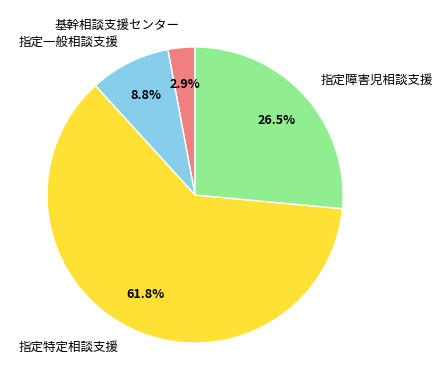

Between 指定一般相談支援 and 指定障害児相談支援, which is larger?

指定障害児相談支援